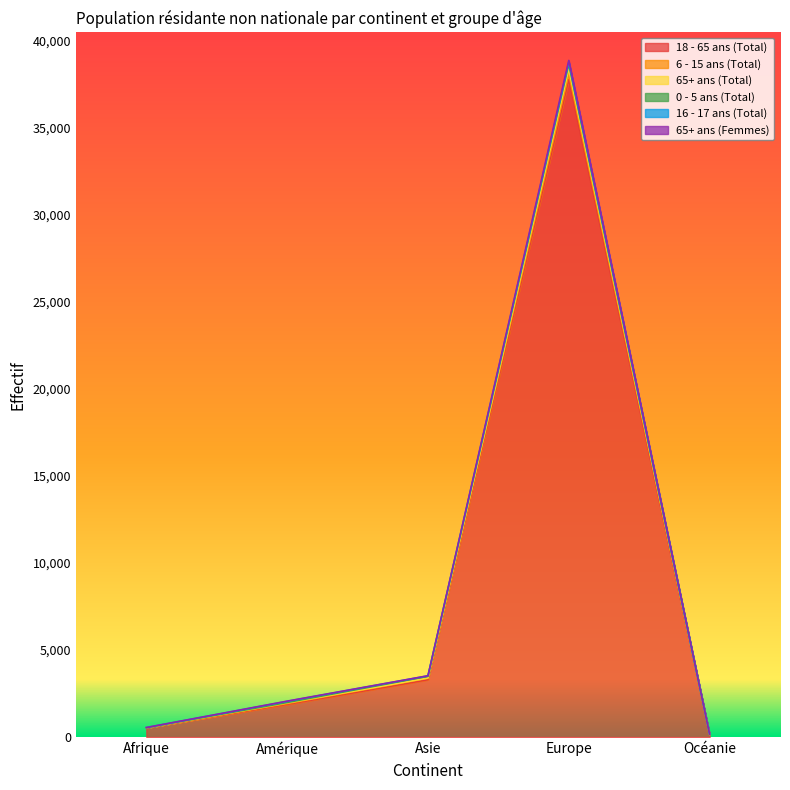

What is the label of the 2nd point from the left?

Amérique